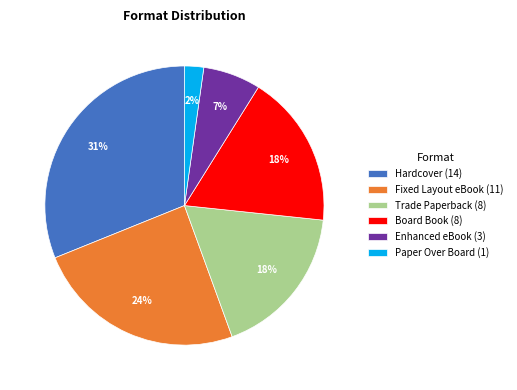

How many segments does this pie chart have?

6